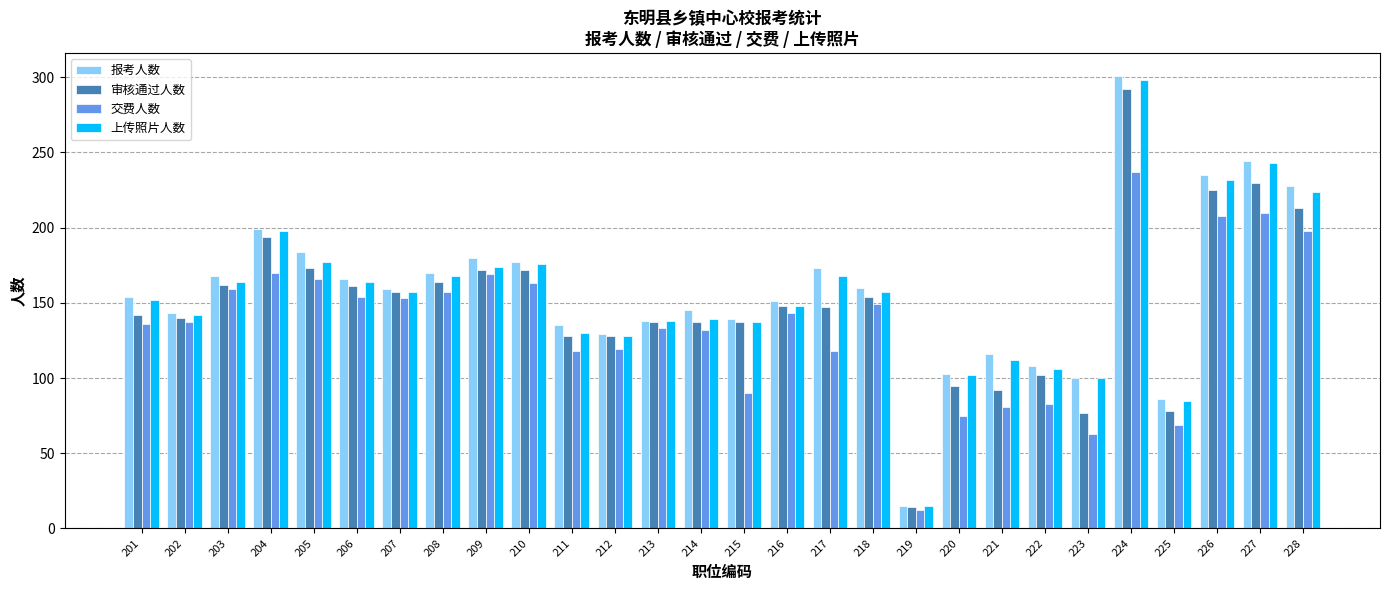

The value of 审核通过人数 at 226 is 225. True or false?

True